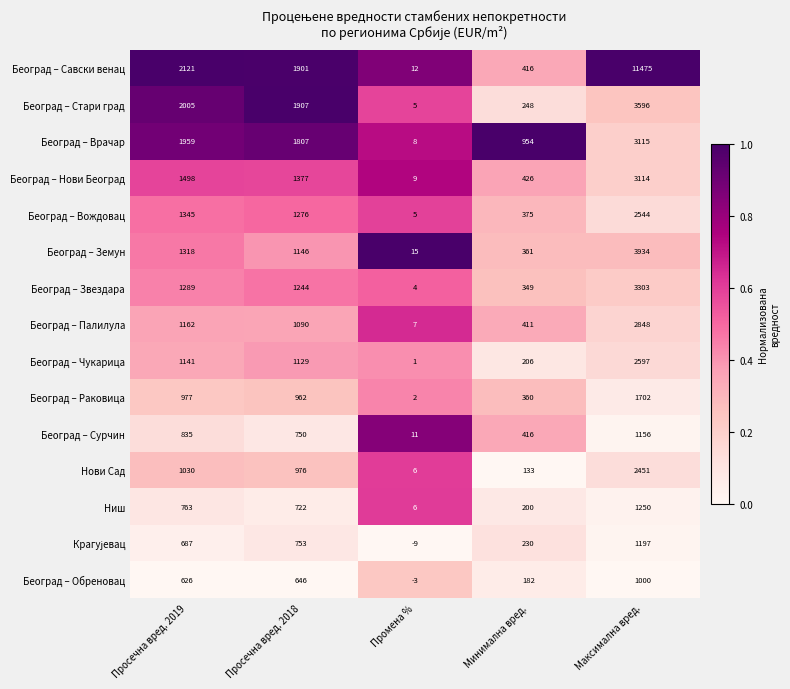

What is the sum of the Београд – Палилула values at Максимална вред. and Промена %?

2855